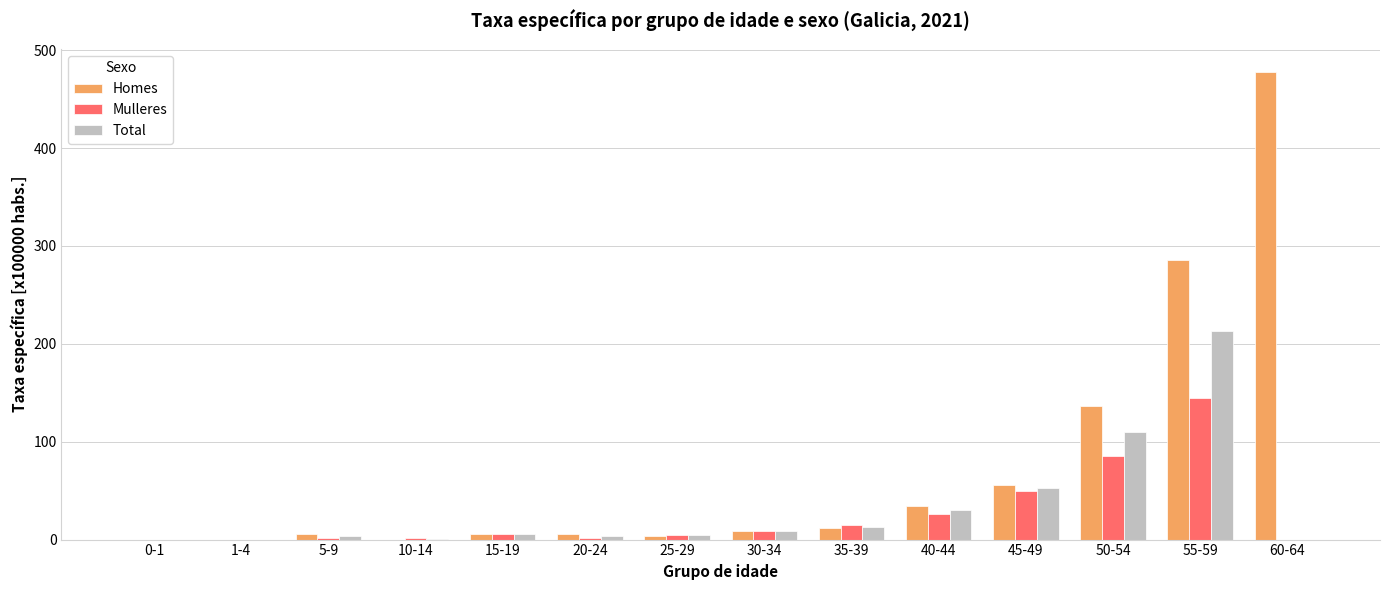

What is the sum of all Total values?

446.2